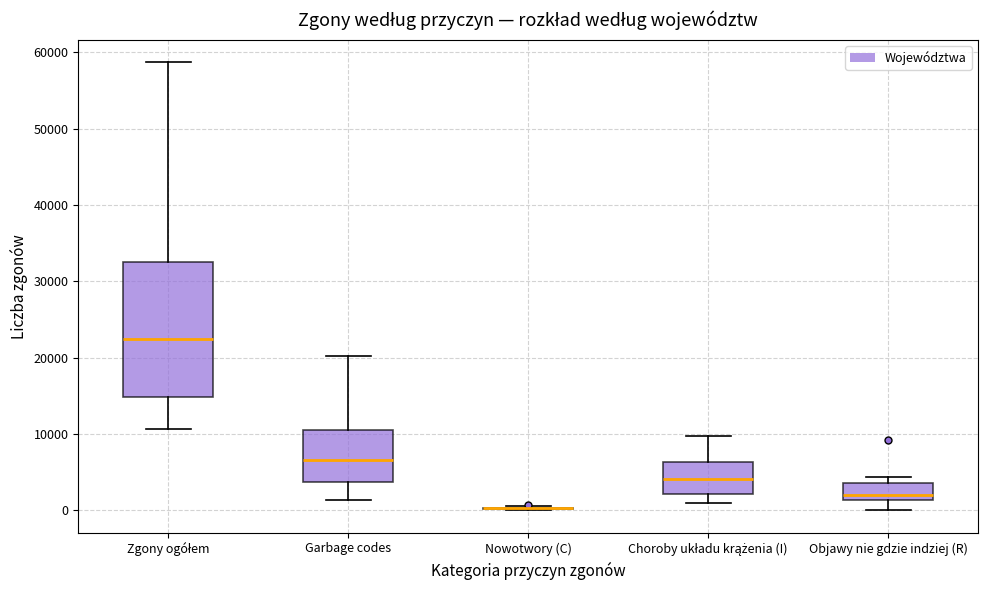

Reading left to right, transcribe this box plot: for each box, give where its median line is, the range the box spans, and where its two whiskers end, as read against the y-axis. The values are not printed on the chart, so give them approximately, as read against the axis.

Zgony ogółem: median 23000, box 15000 to 33000, whiskers 11000 to 59000
Garbage codes: median 7000, box 4000 to 11000, whiskers 1000 to 20000
Nowotwory (C): box collapsed to a line at 0, whiskers 0 to 1000
Choroby układu krążenia (I): median 4000, box 2000 to 6000, whiskers 1000 to 10000
Objawy nie gdzie indziej (R): median 2000, box 1000 to 4000, whiskers 0 to 4000 (just above the box's upper edge)